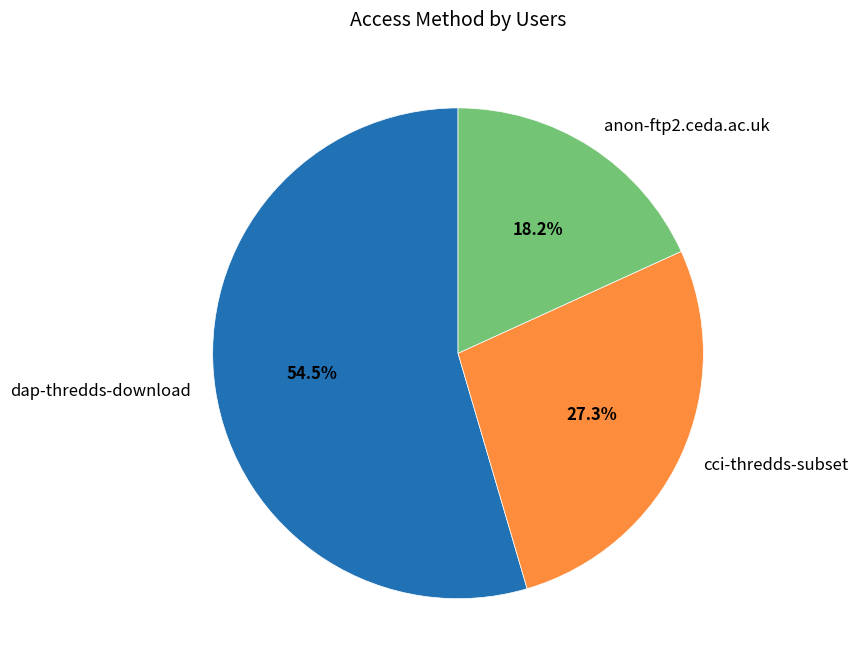

What is the majority slice?

dap-thredds-download